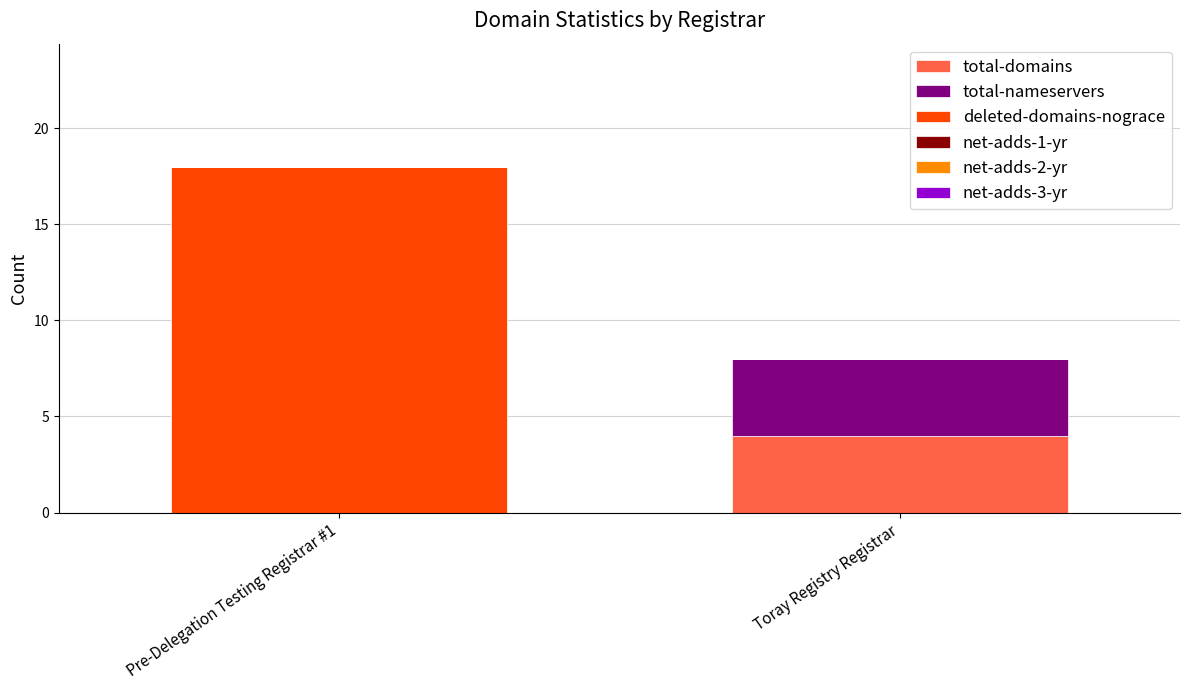

Is it true that total-domains equals 4 at Toray Registry Registrar?

True